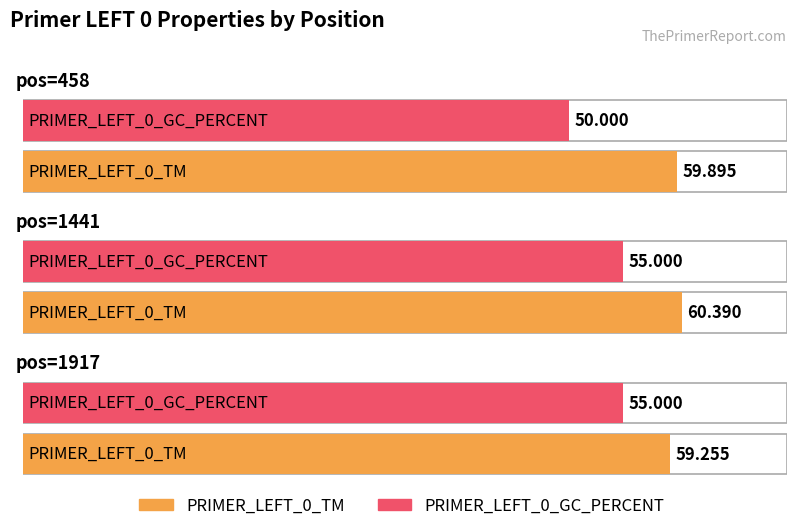

Reading left to right, extract all data points from this chart.

PRIMER_LEFT_0_TM: pos=458=59.9	pos=1441=60.4	pos=1917=59.3
PRIMER_LEFT_0_GC_PERCENT: pos=458=50.0	pos=1441=55.0	pos=1917=55.0